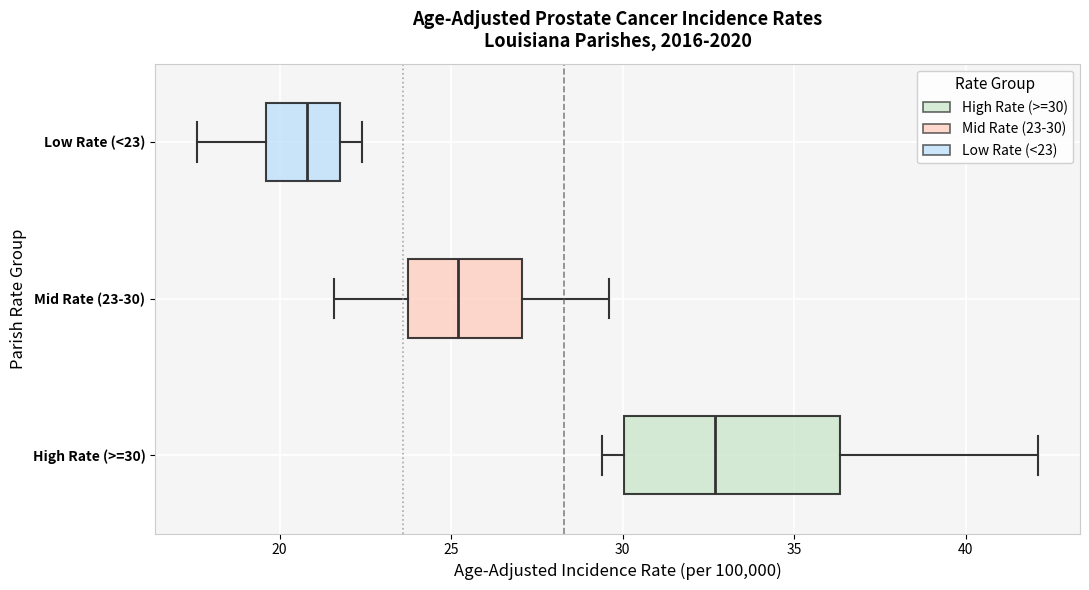

Comparing the boxes themselves (not the whiskers), which one is the widest?

High Rate (>=30)